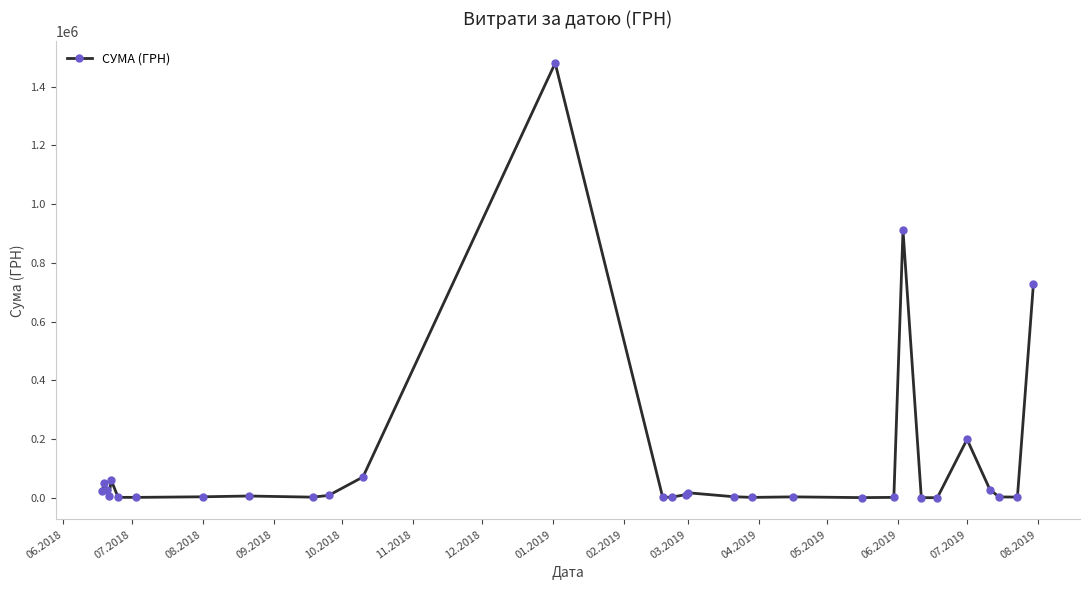

True or false: there are more than 2 points higher than both neighbors.

True